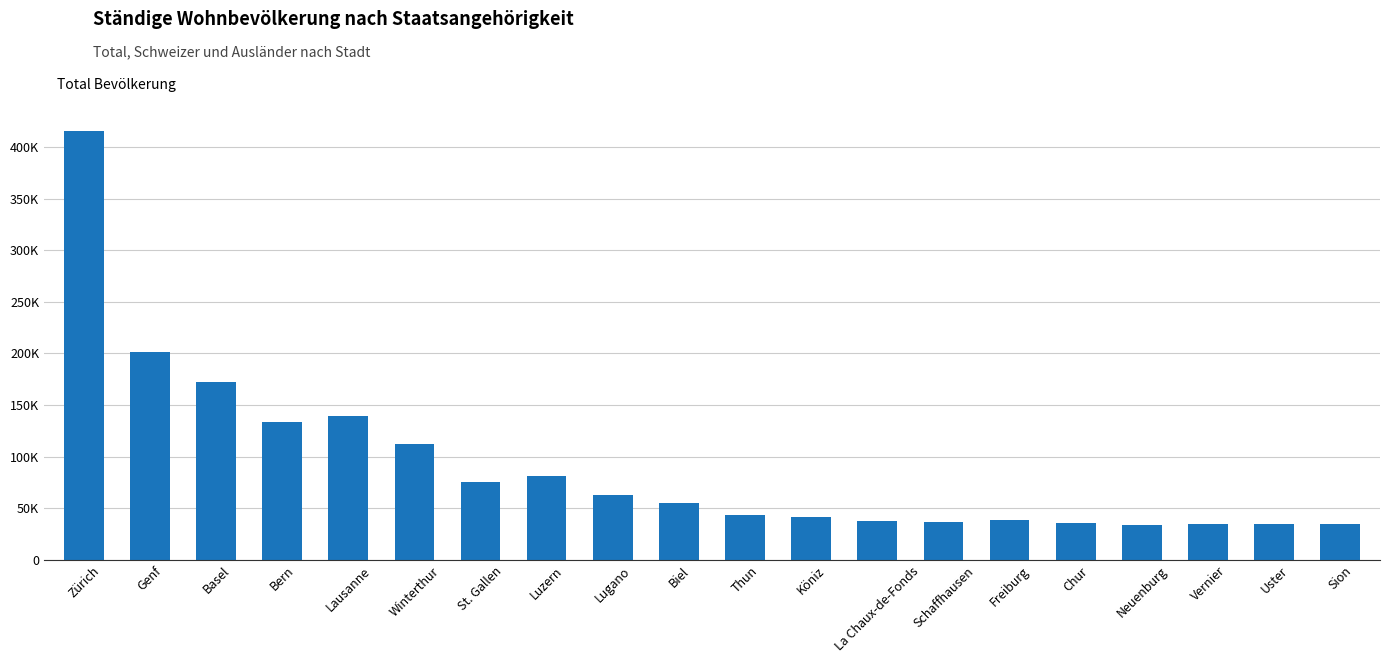

What is the approximate value at Freiburg?

38365